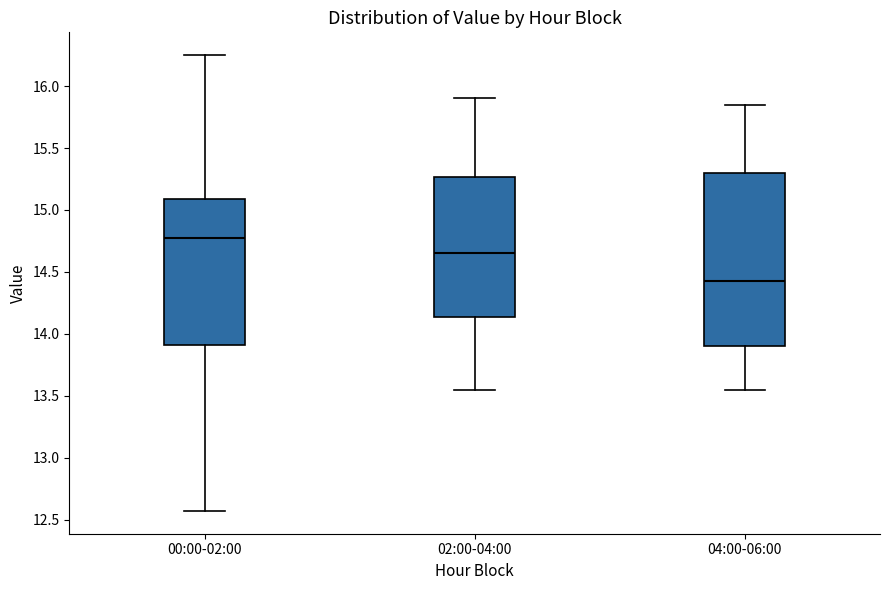

Reading left to right, read every box against the y-axis: the position of its median line, the range the box covers, and the ends of its whiskers. The values are not printed on the chart, so give them approximately, as read against the axis.

00:00-02:00: median 14.80, box 13.90 to 15.10, whiskers 12.55 to 16.25
02:00-04:00: median 14.65, box 14.15 to 15.25, whiskers 13.55 to 15.90
04:00-06:00: median 14.45, box 13.90 to 15.30, whiskers 13.55 to 15.85